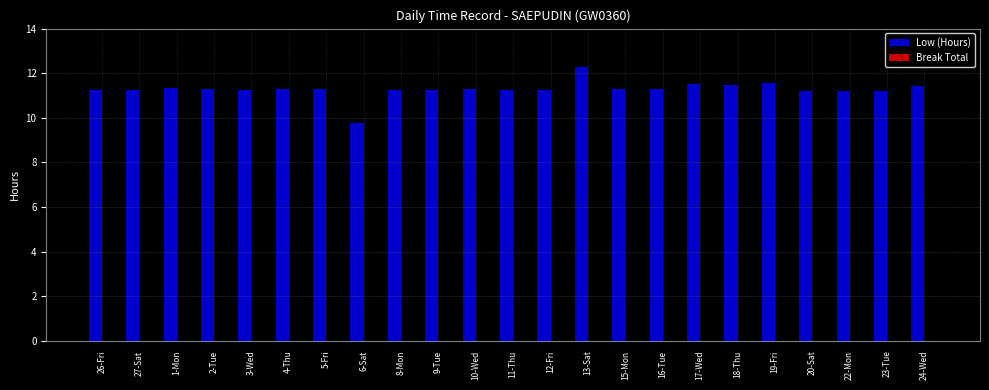

Is it true that the value at 10-Wed is 19.1?

False